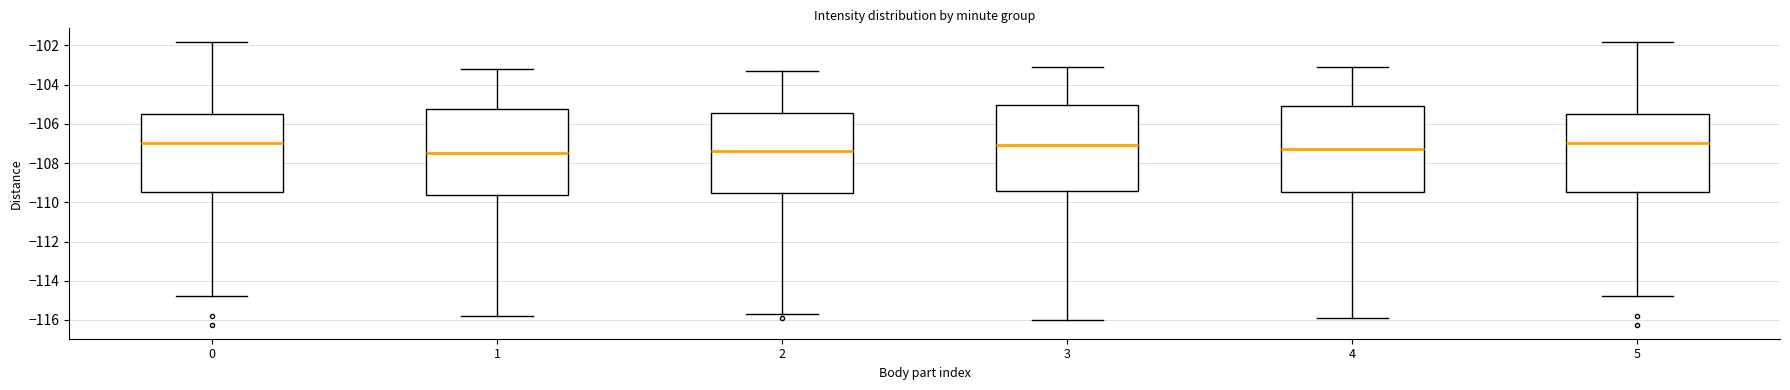

Where does the lower whisker of the box at x = 3 end on the y-axis? The values are not printed on the chart, so give them approximately, as read against the axis.

-116.0